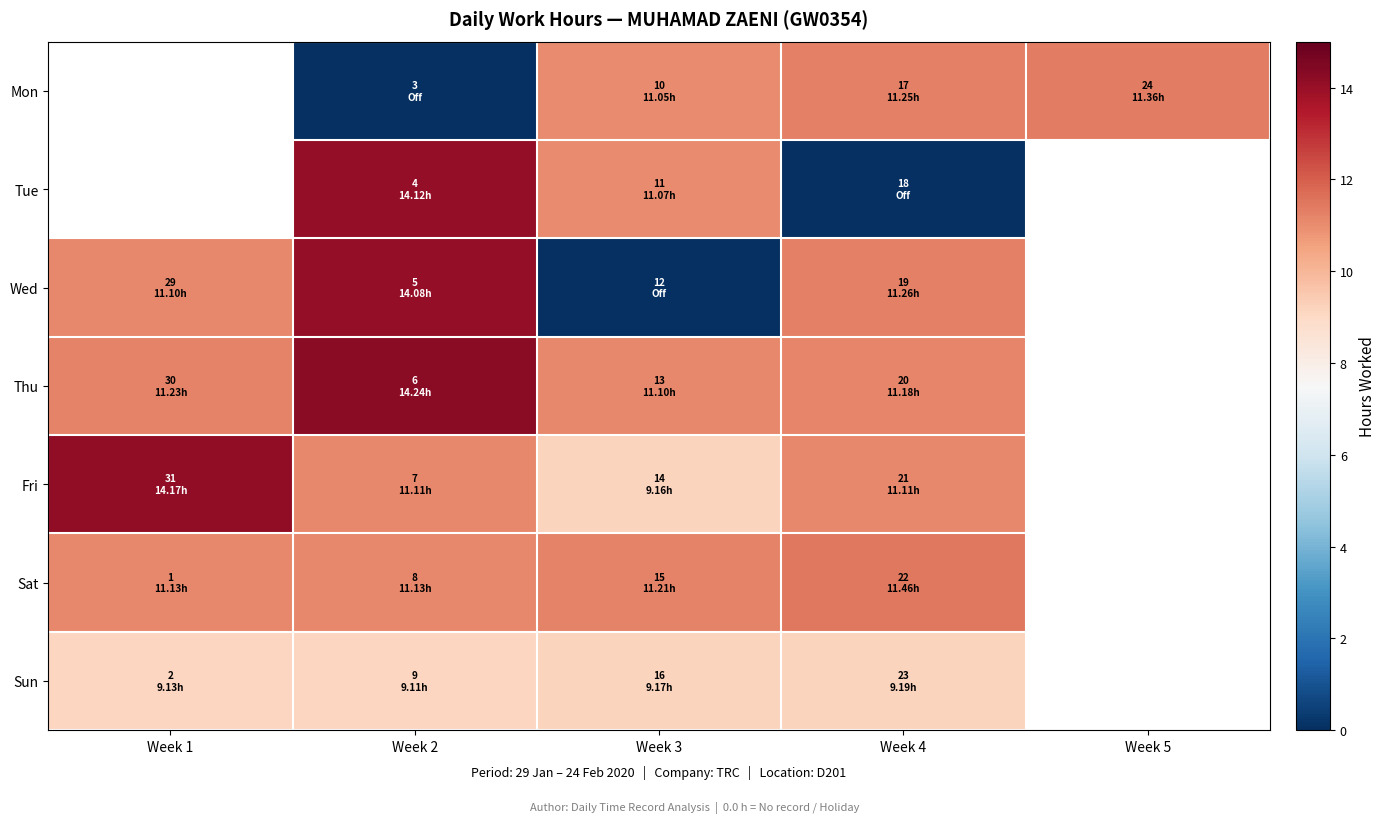

How many data points in Mon are above 11?

3